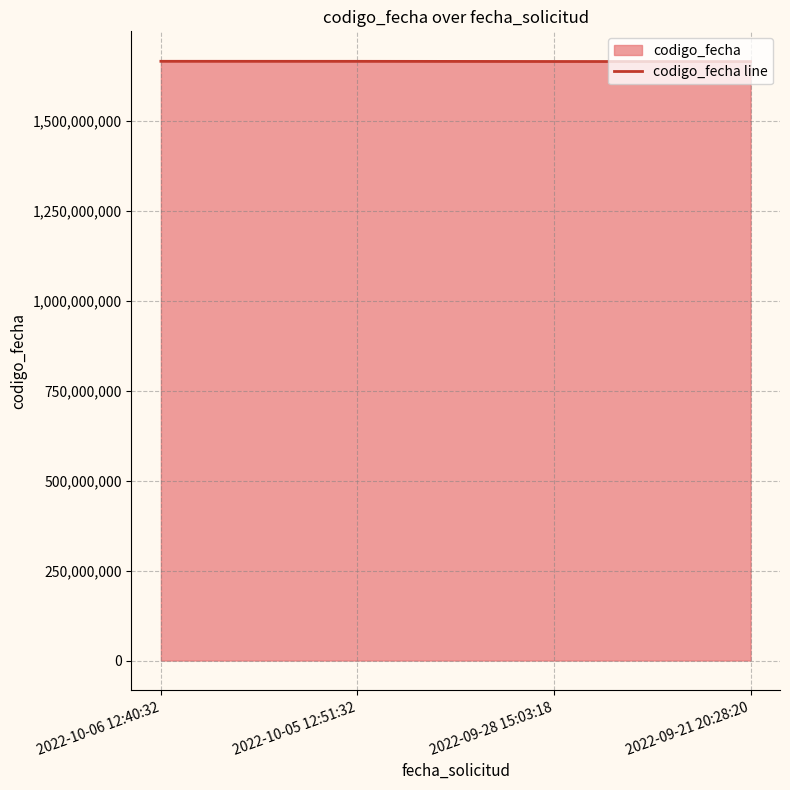

The value at 2022-09-28 15:03:18 is 1664534599. True or false?

True